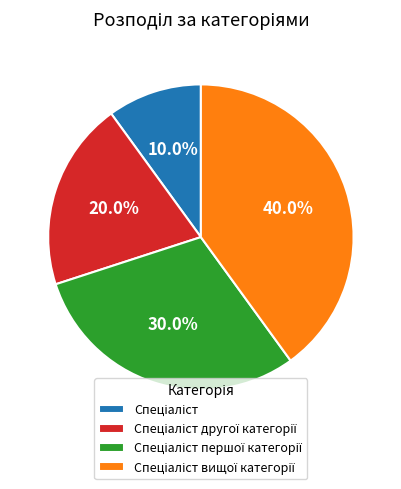

Does any single category account for the majority?

No